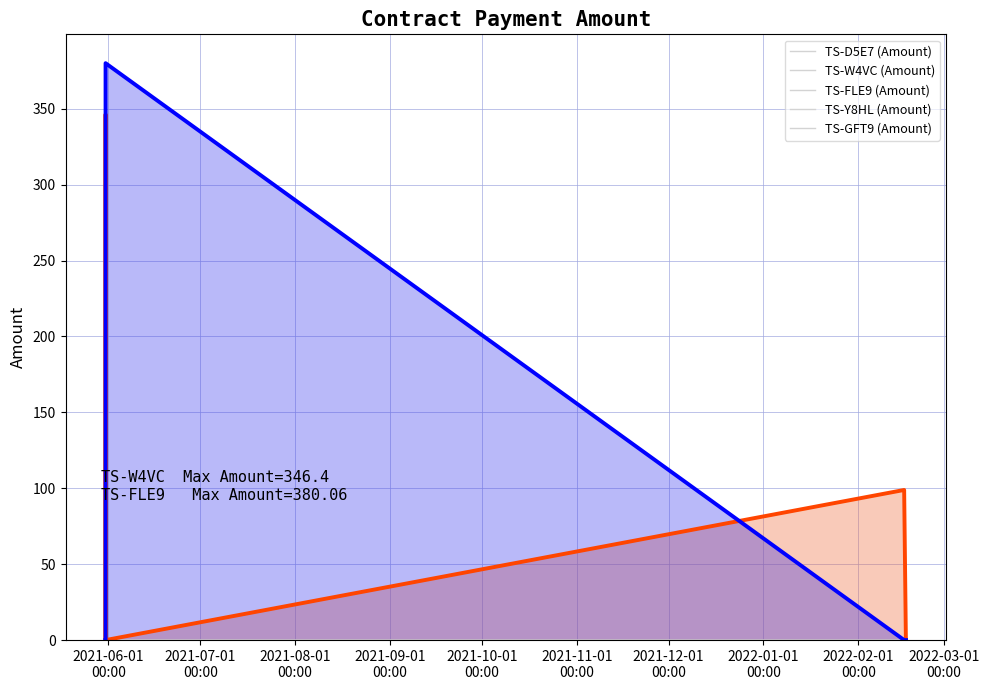

True or false: TS-Y8HL (Amount) has more than 0 points higher than both neighbors.

False